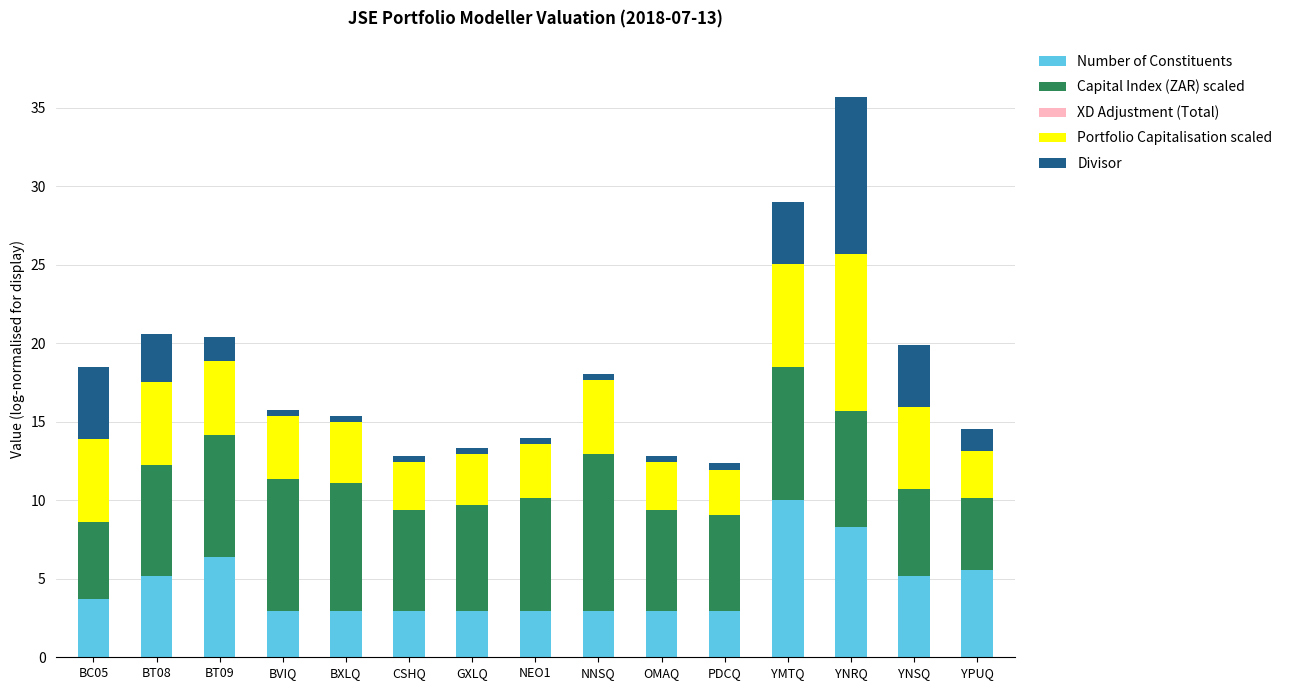

Read the Number of Constituents value at YMTQ.

10.0